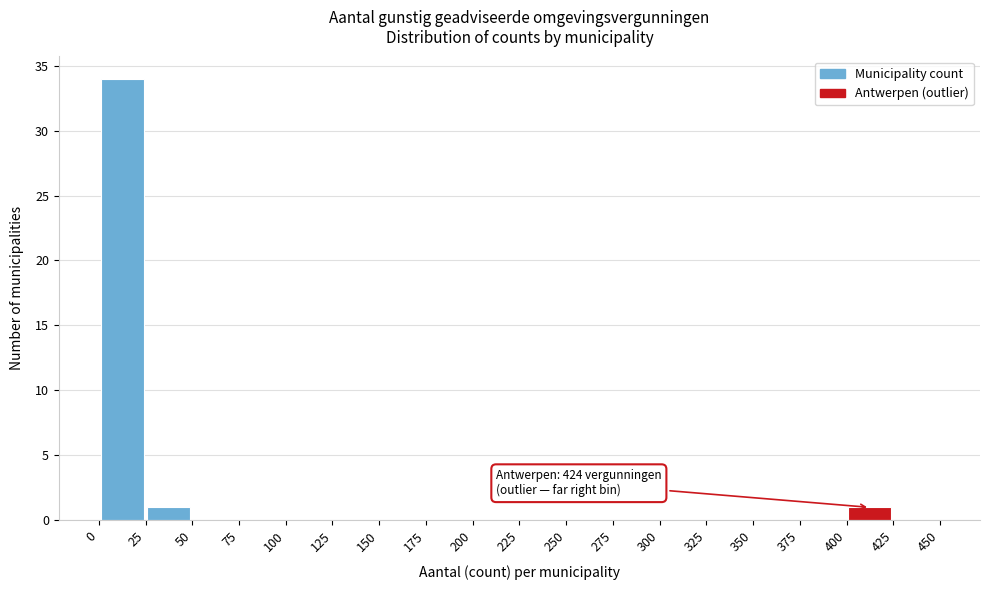

Over which range of the x-axis is the bar tallest?

0 to 25